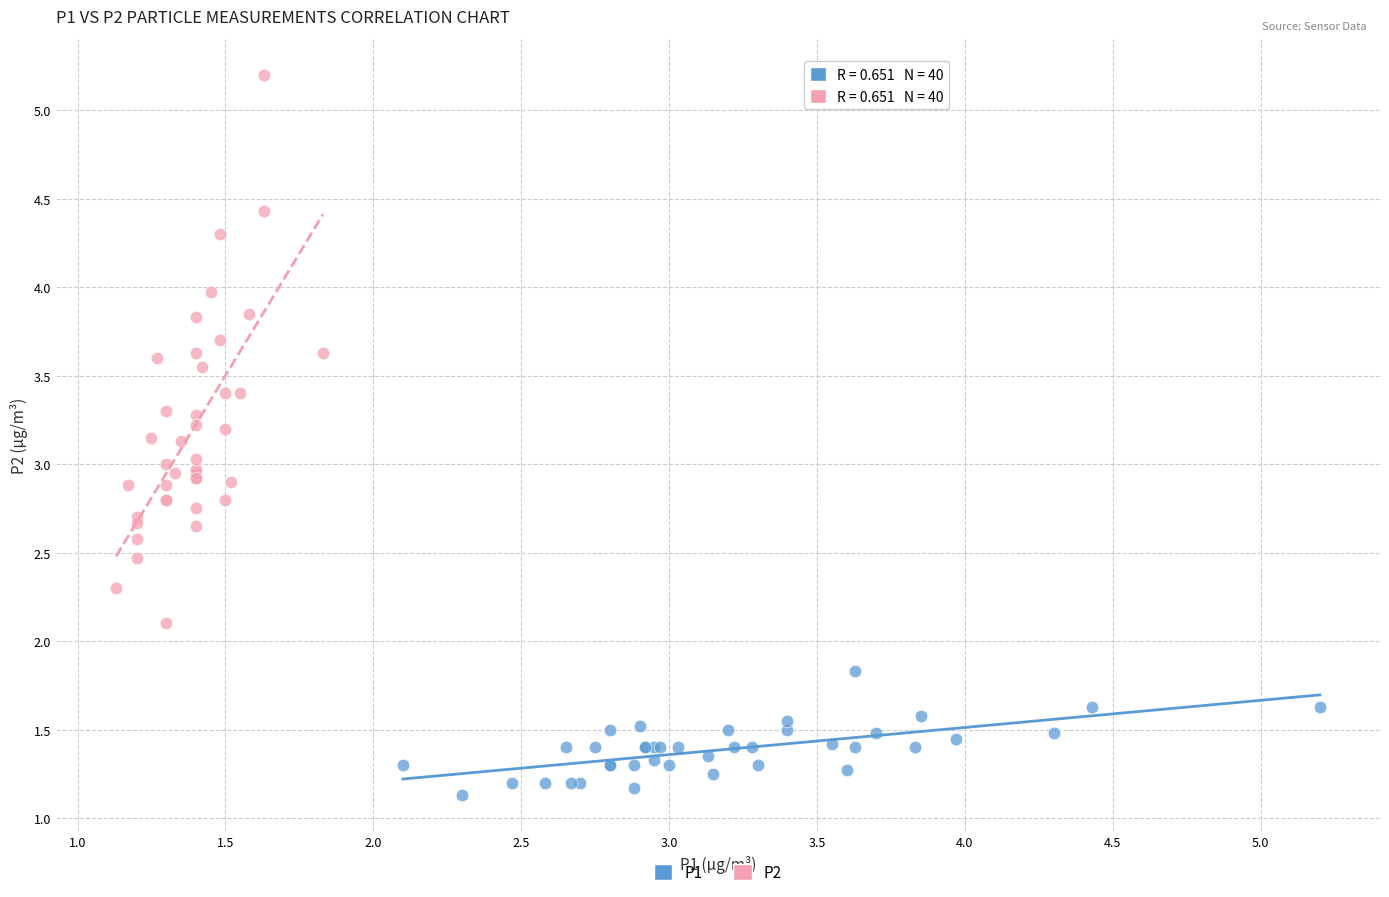

Which series has the widest spread of Y values?

P2